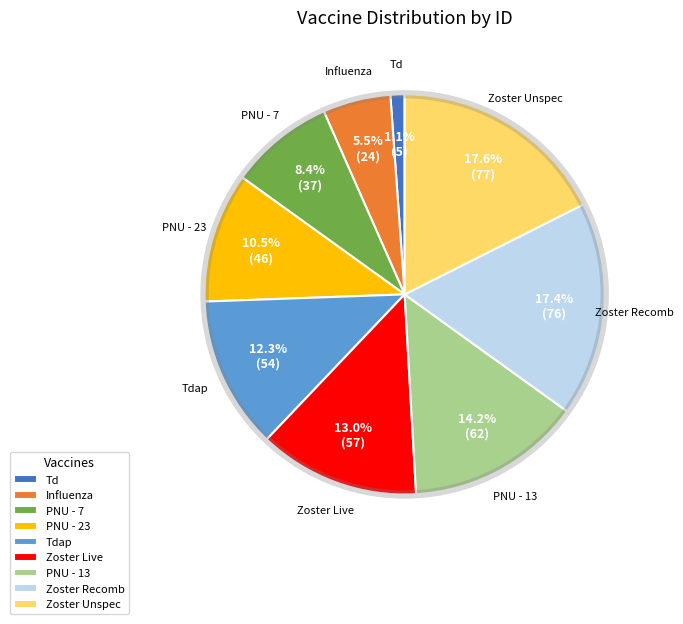

How many segments does this pie chart have?

9